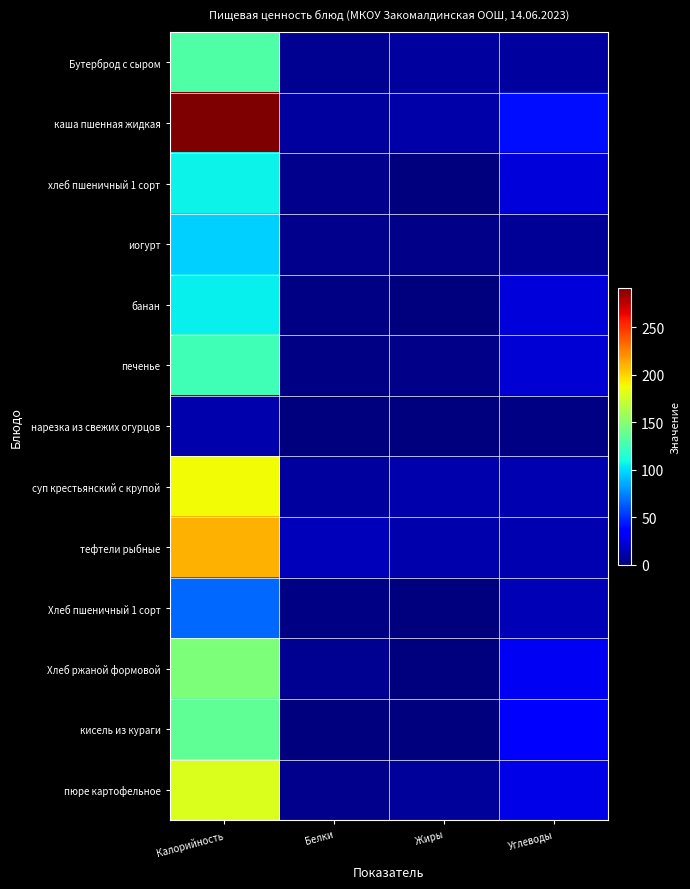

Which has a higher value, Белки or Жиры?

Жиры